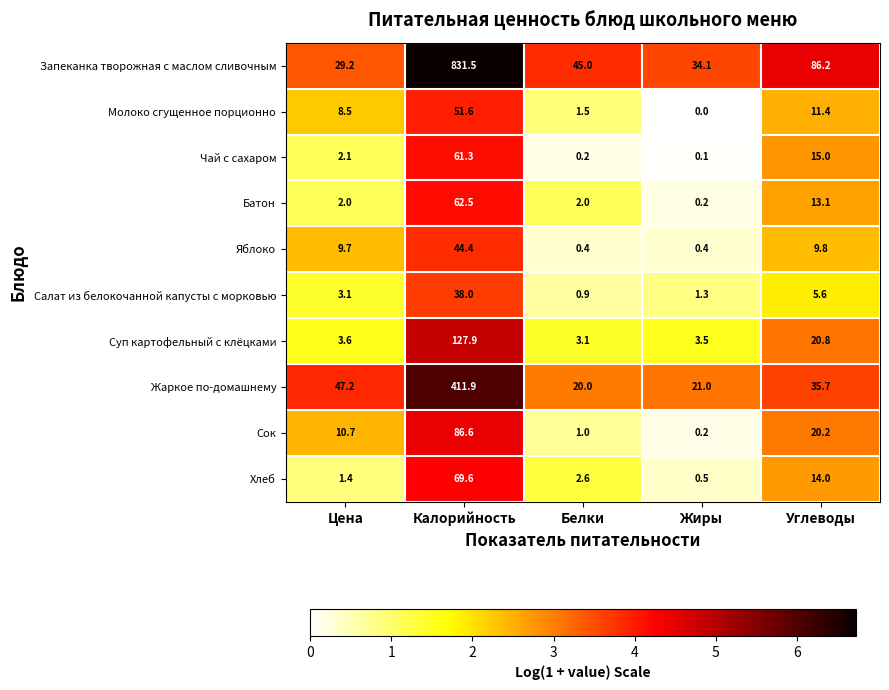

How many values in the Чай с сахаром series exceed 2?

3